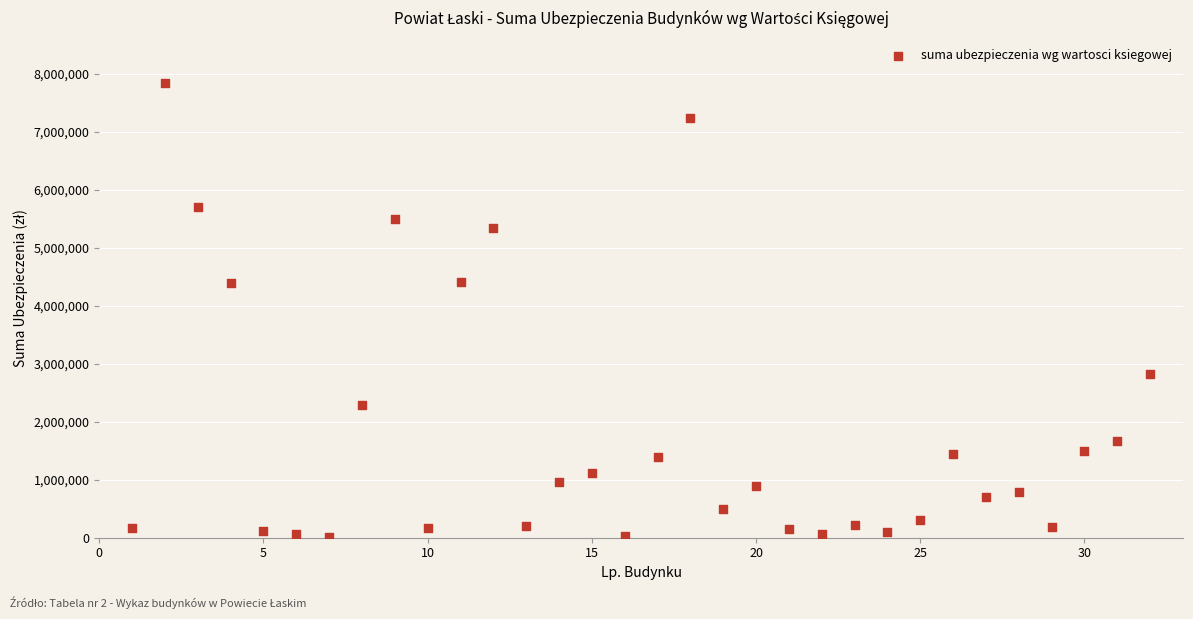

What is the range of Y values (max minus min)?

7827571.6